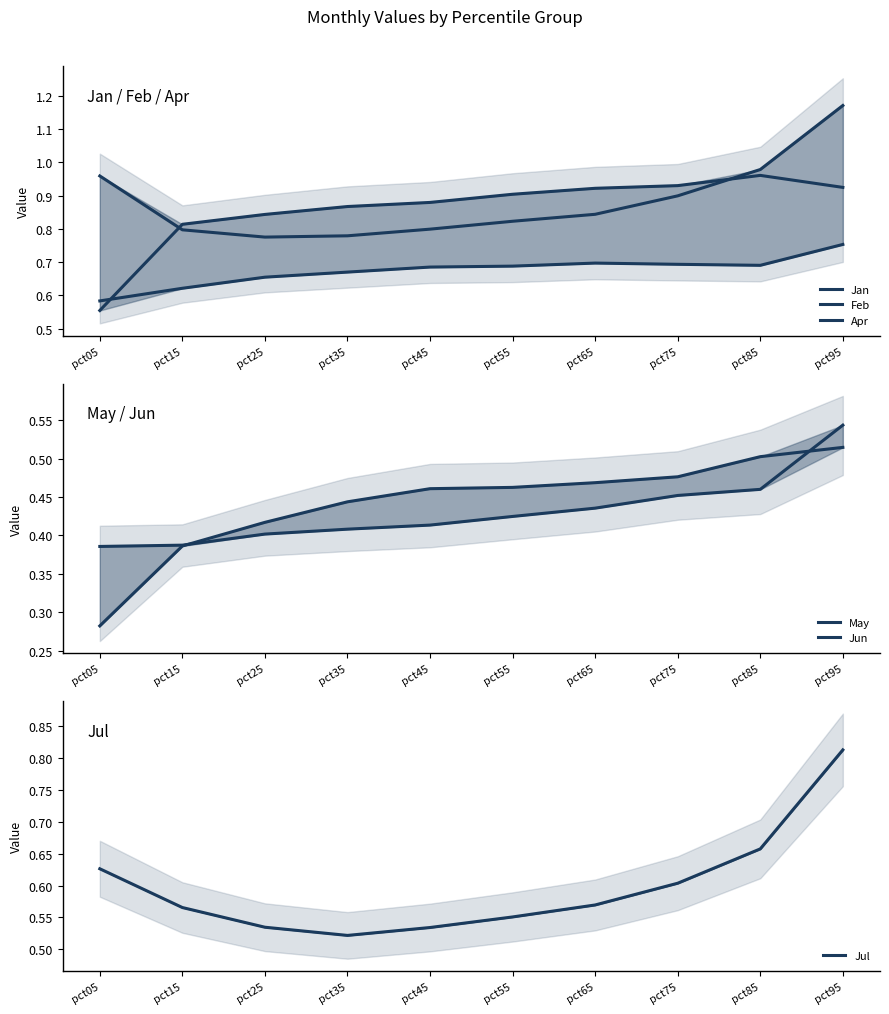

Count the number of categories in the chart.

10